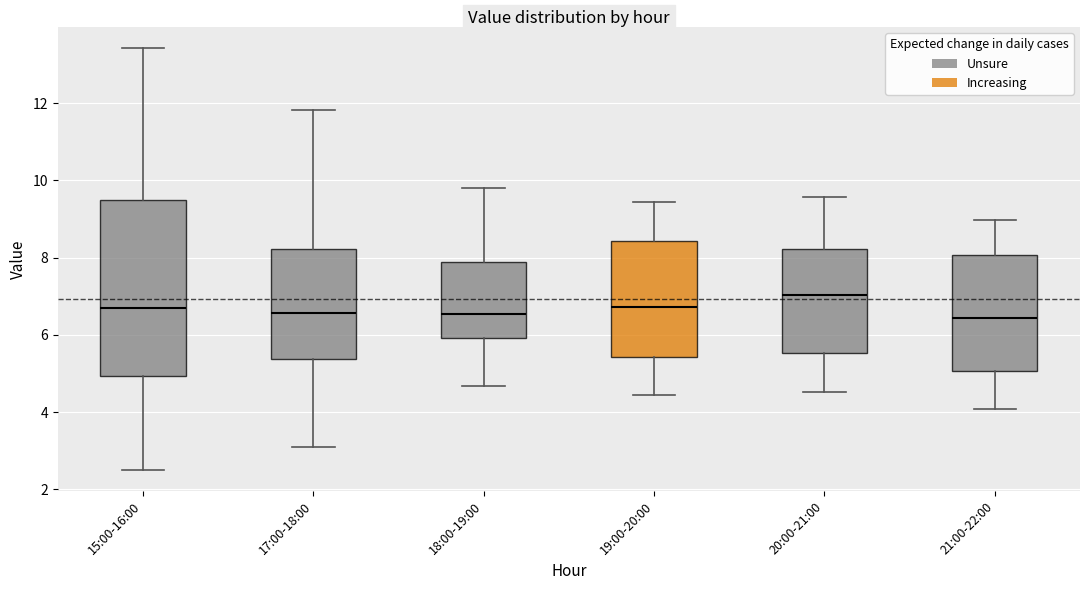

Where does the median line of the box for 20:00-21:00 sit on the y-axis? The values are not printed on the chart, so give them approximately, as read against the axis.

7.0